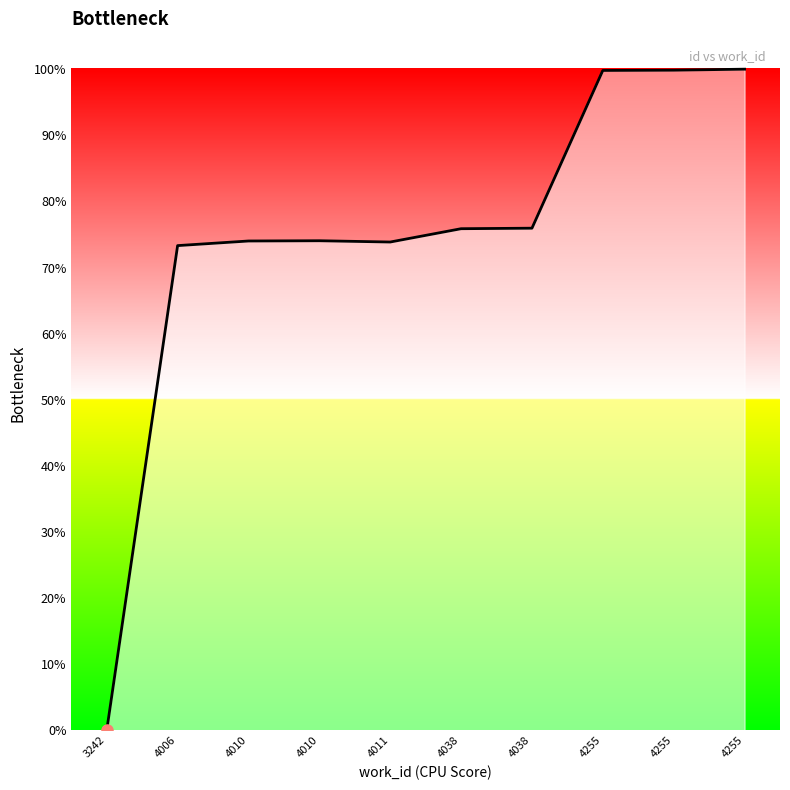

List the labels in order of value, smallest first.

3242, 4006, 4011, 4010, 4010, 4038, 4038, 4255, 4255, 4255